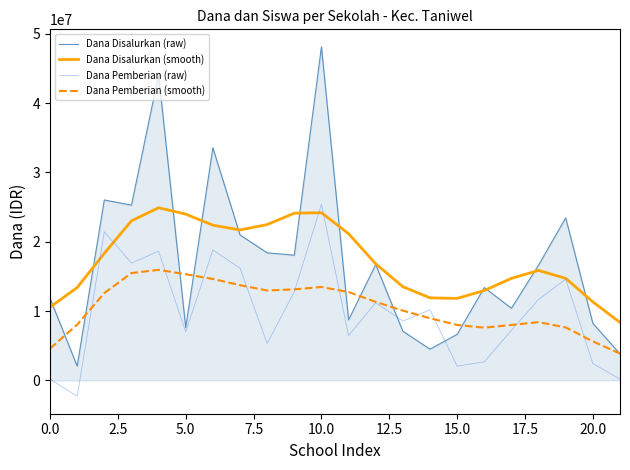

Which series has the largest range (max minus min)?

Dana Disalurkan (raw)